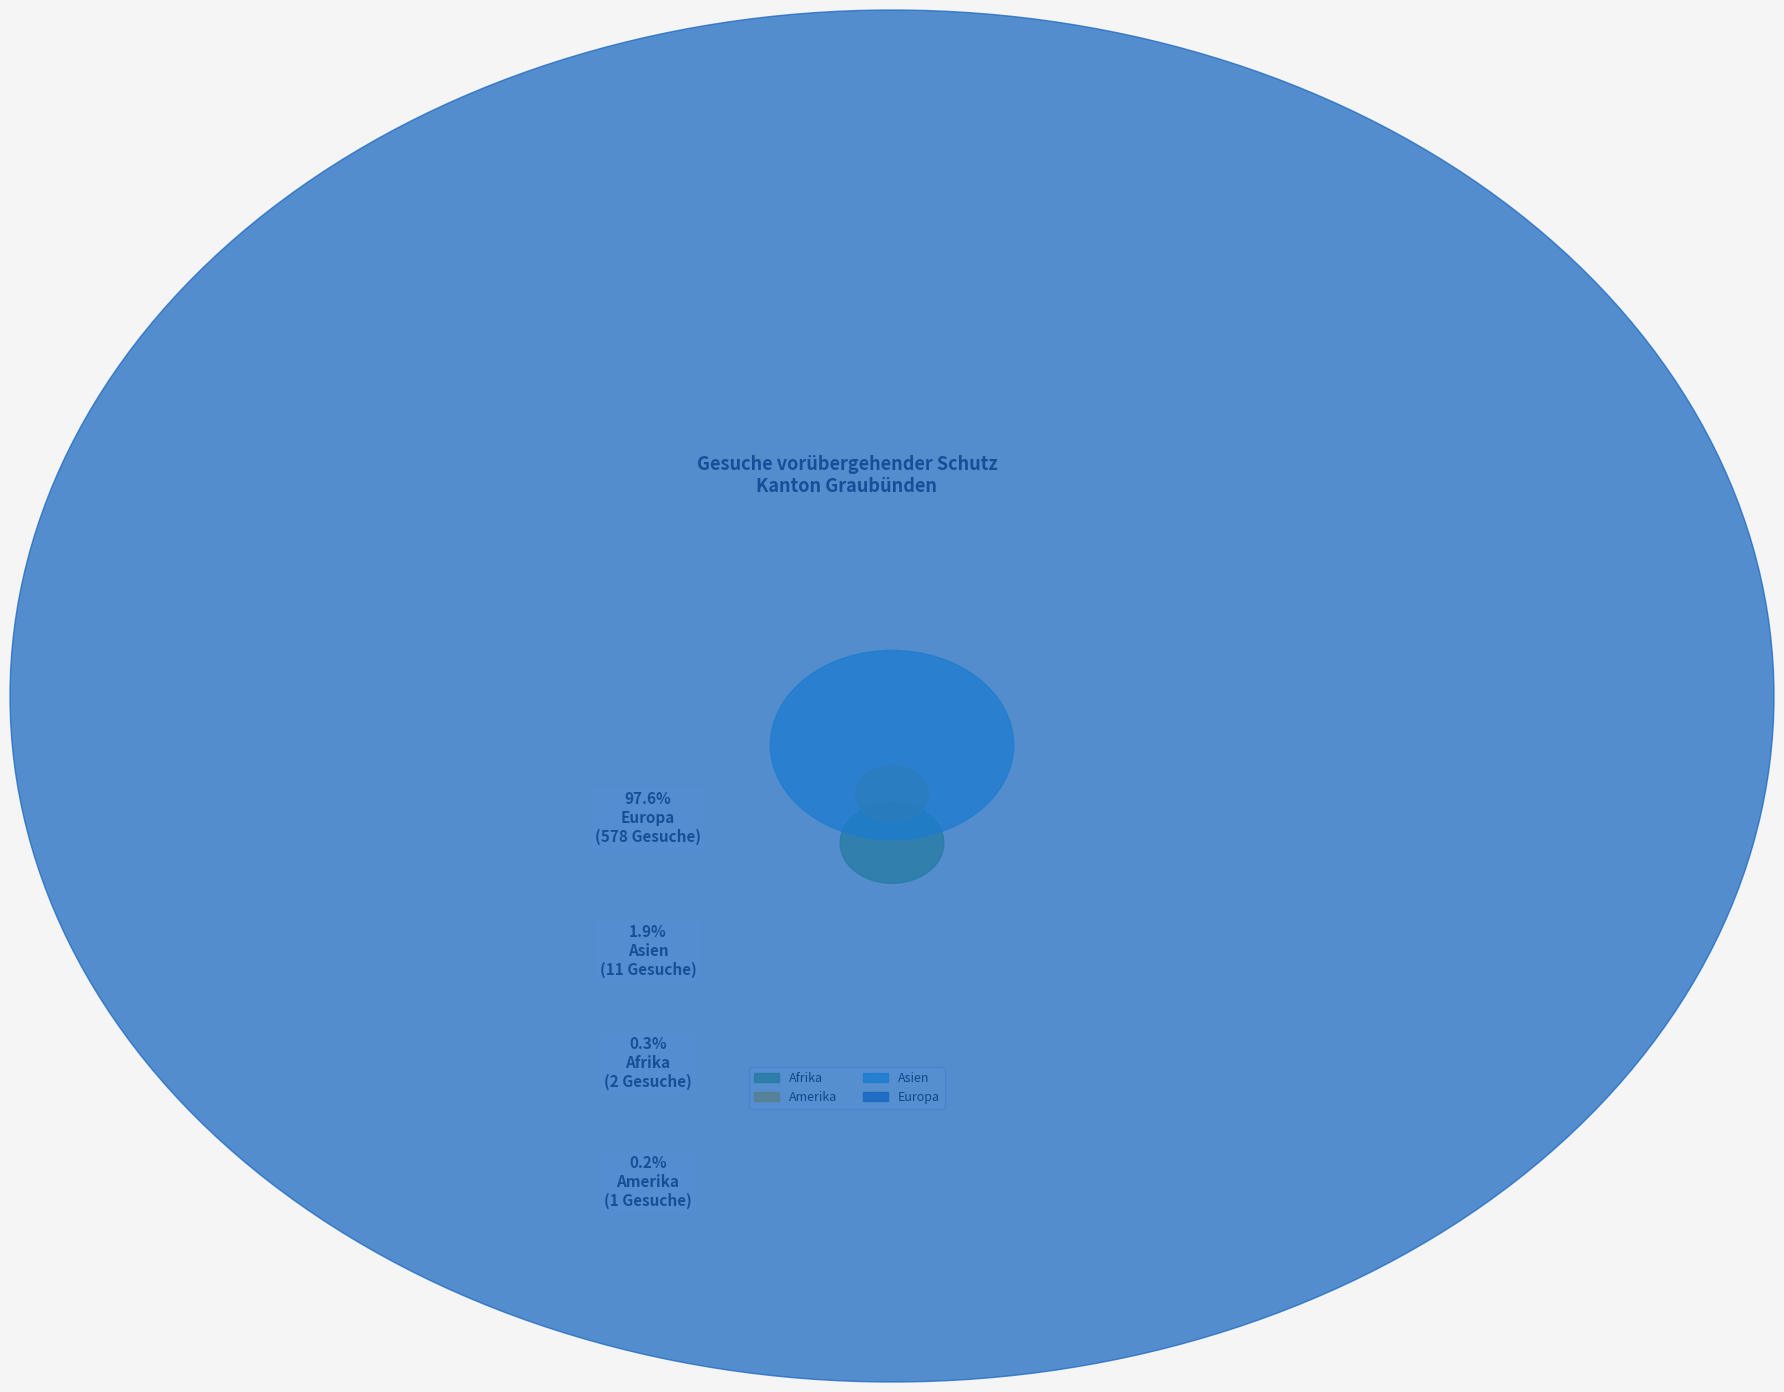

Which category has the smallest portion of the pie?

Amerika